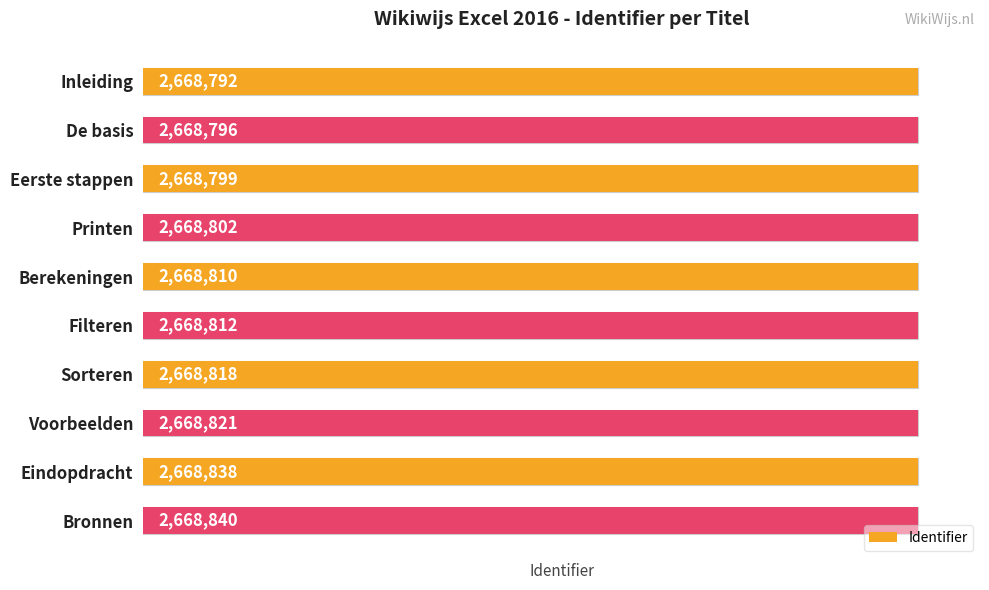

What is the sum of all values?

26688128